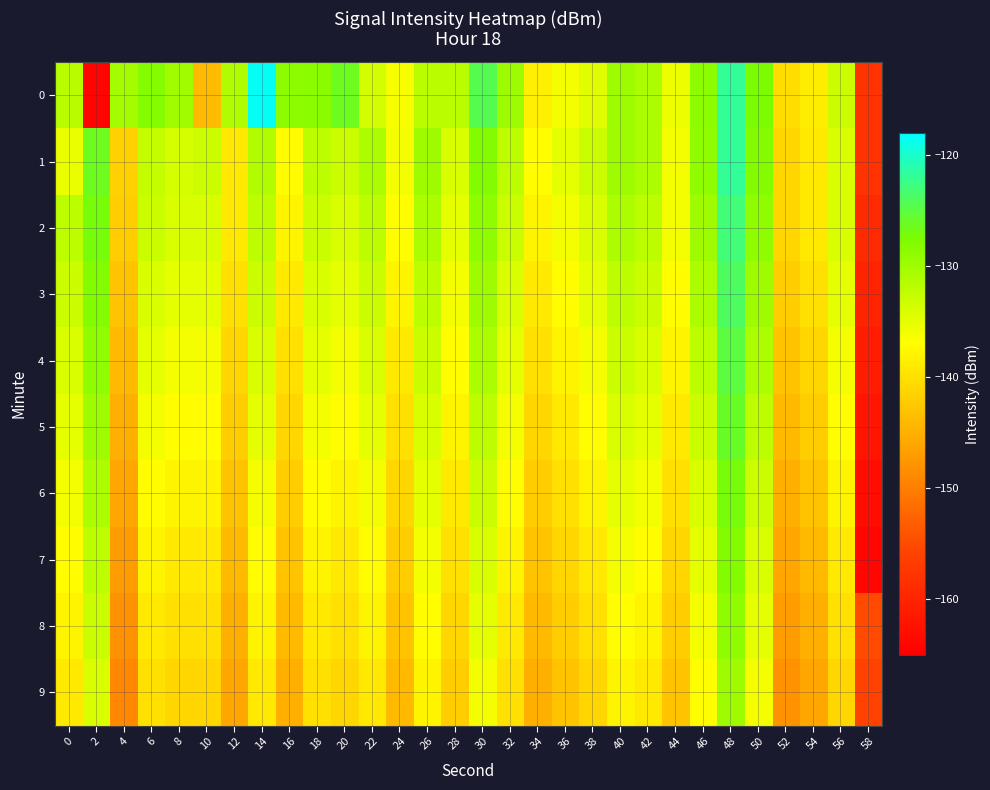

At 38, list the series in order from largest to smallest.

1, 2, 0, 3, 4, 5, 6, 7, 8, 9